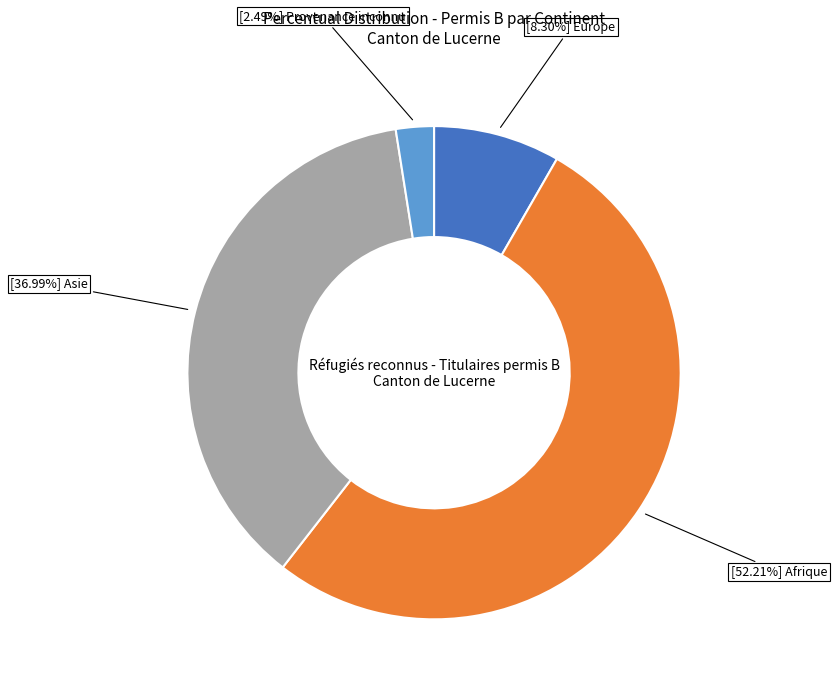

Is there any slice that represents more than half of the pie?

Yes